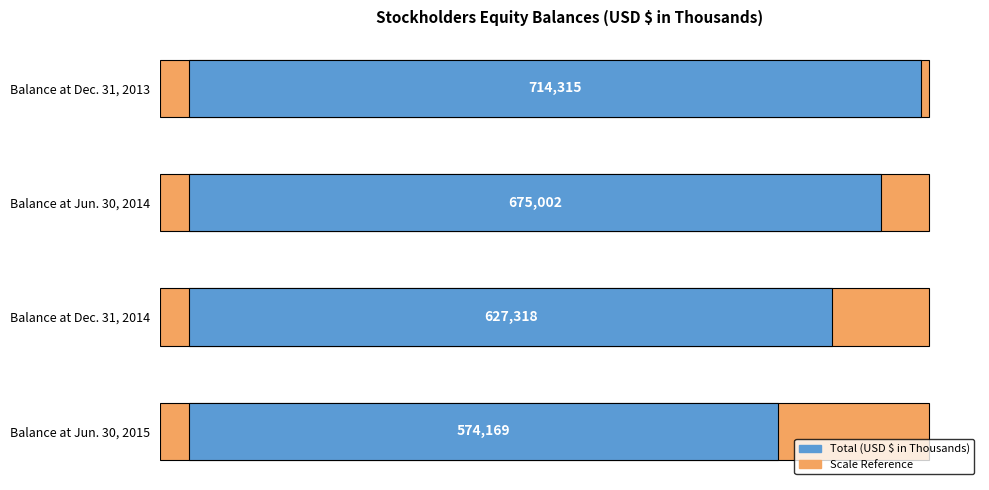

What is the change in value from Balance at Dec. 31, 2014 to Balance at Jun. 30, 2015?

-53149